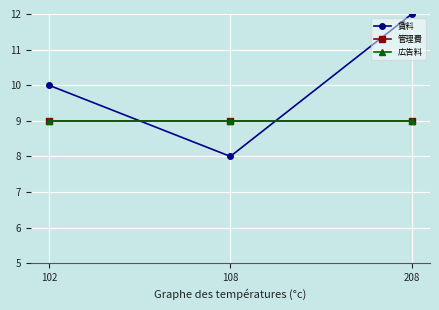

Does the chart have visible grid lines?

Yes